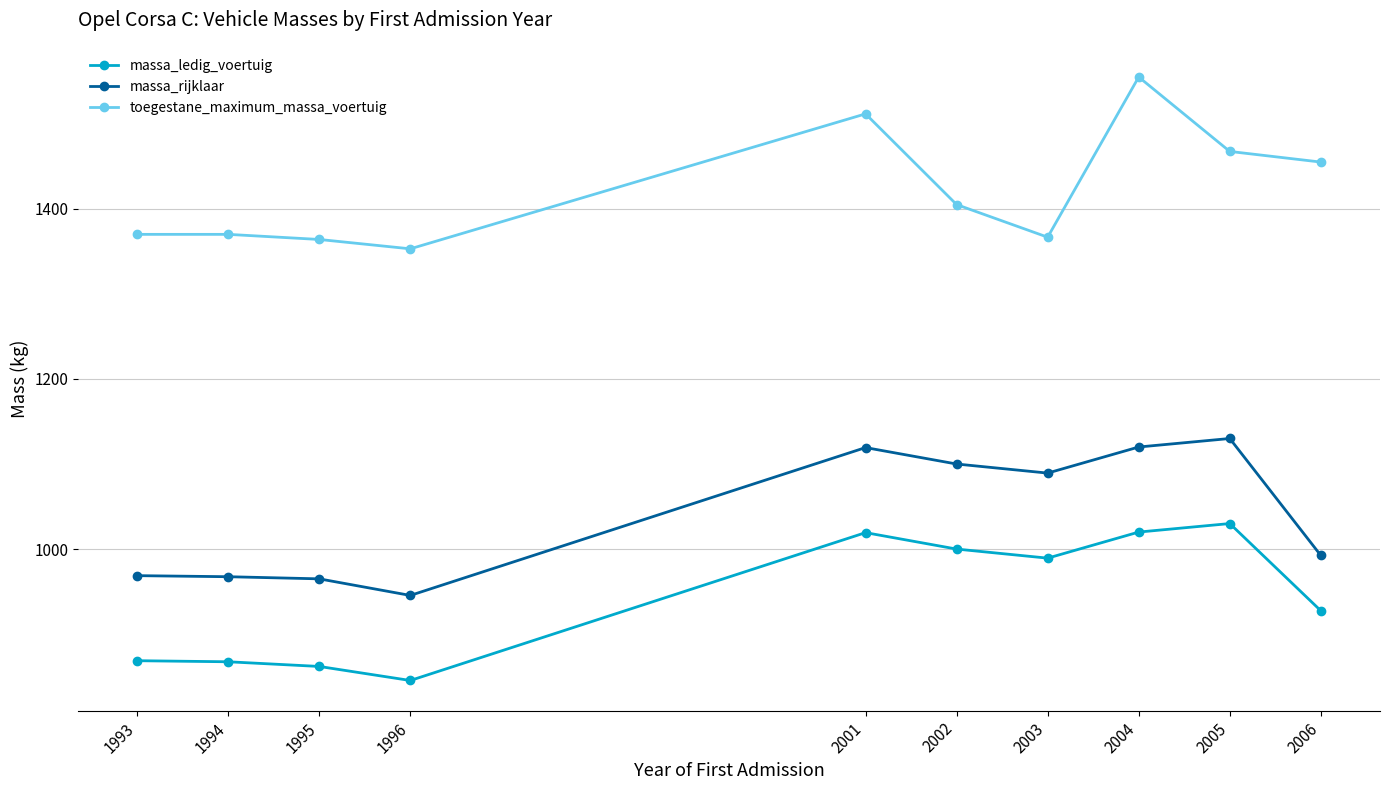

Is the value of massa_rijklaar at 2004 greater than the value of toegestane_maximum_massa_voertuig at 1995?

No